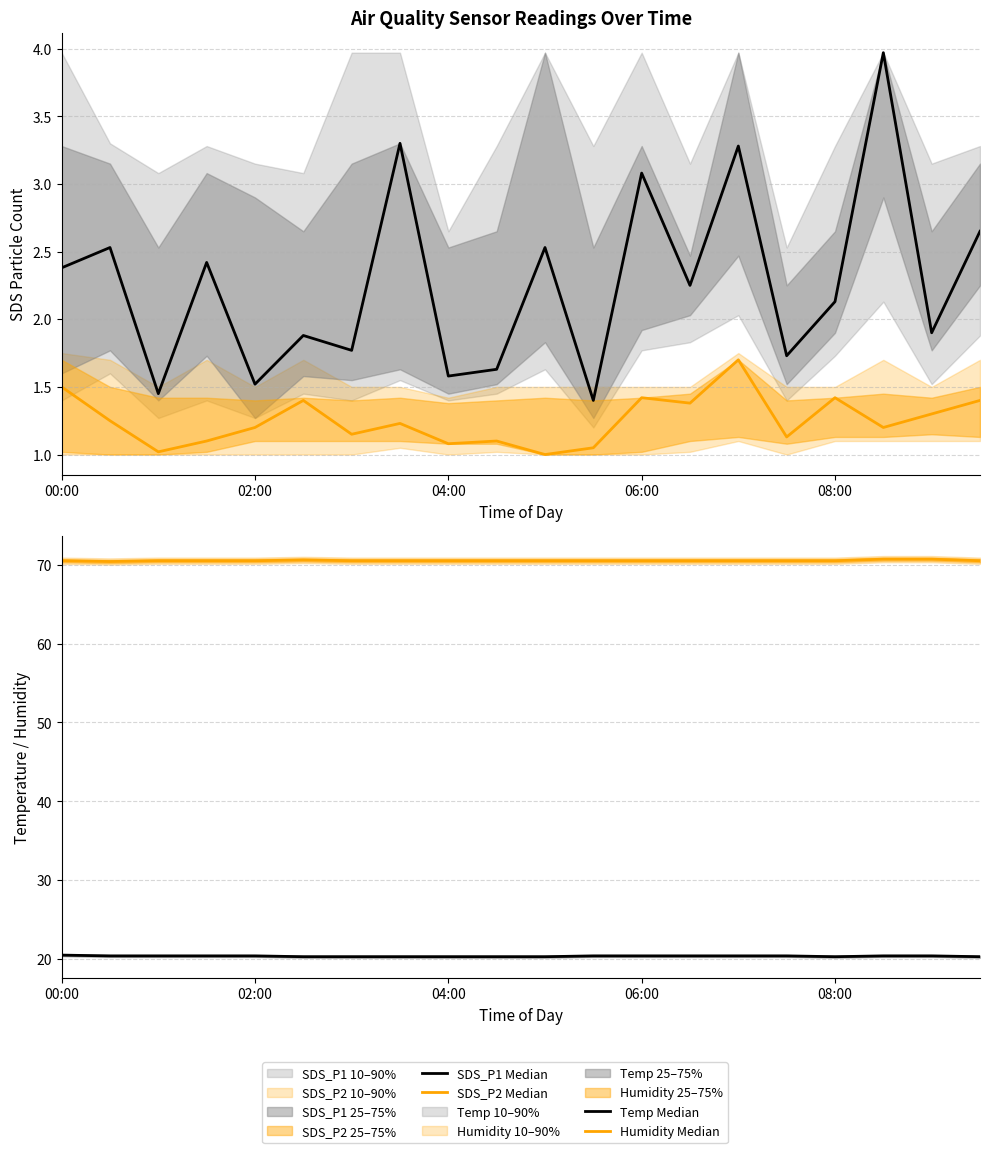

What is the difference between the highest and lowest values at 02:00?

69.2